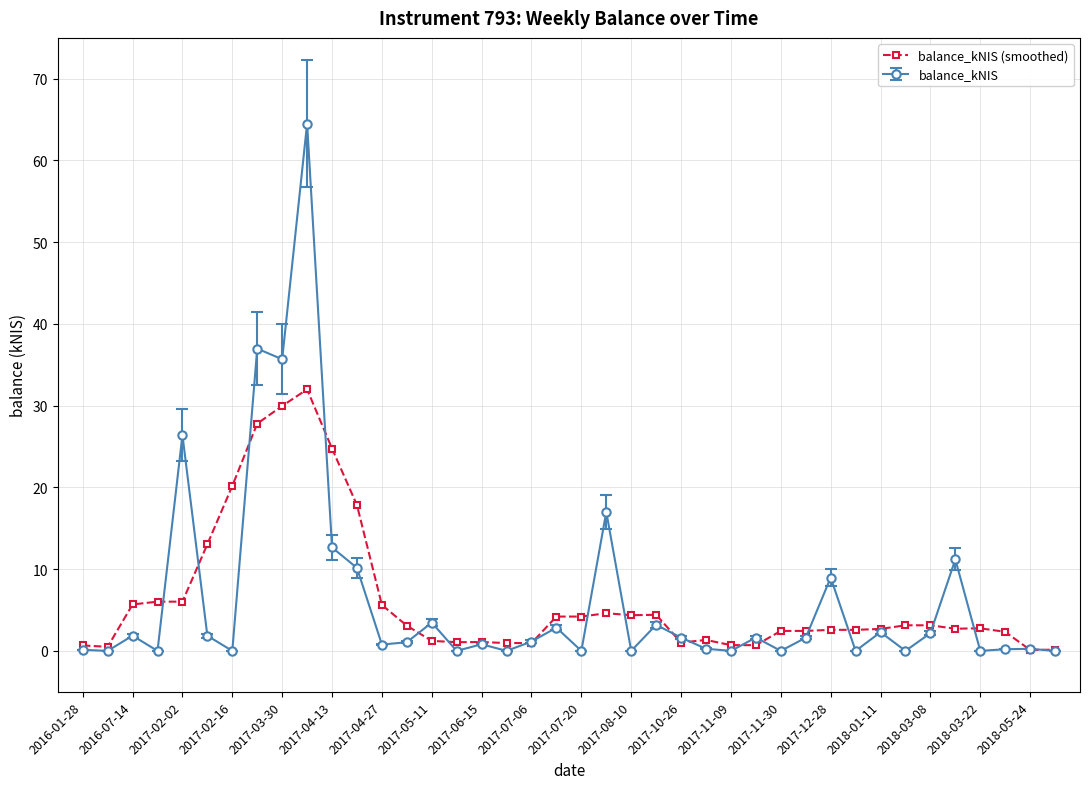

What is the maximum value for balance_kNIS?

64.5